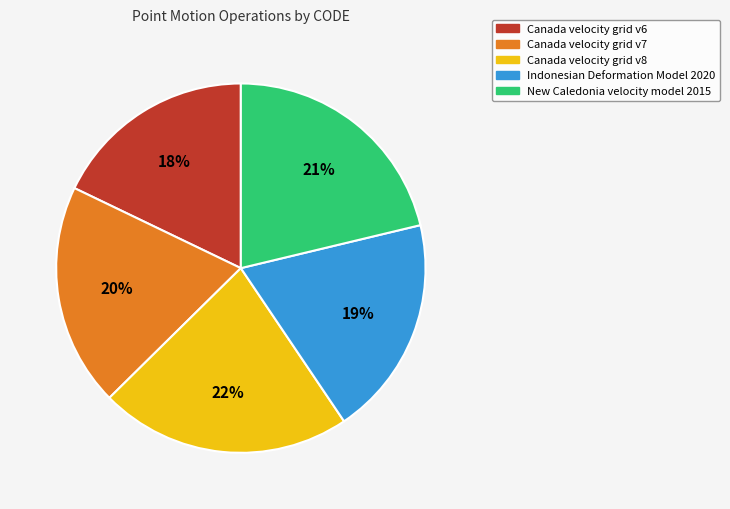

Between Indonesian Deformation Model 2020 and Canada velocity grid v8, which is larger?

Canada velocity grid v8